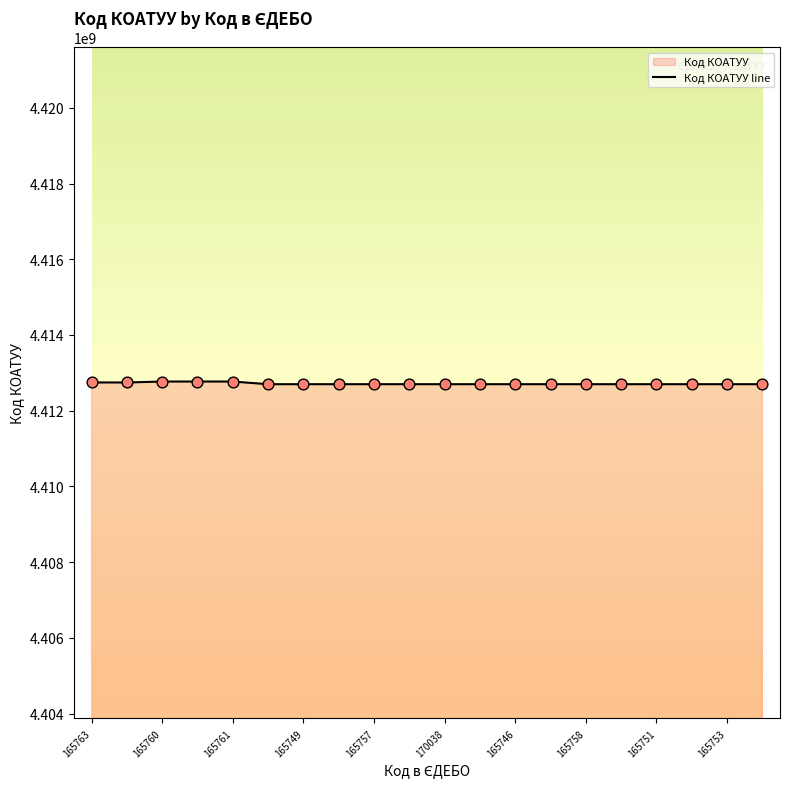

Which has a higher value, 170038 or 165771?

170038